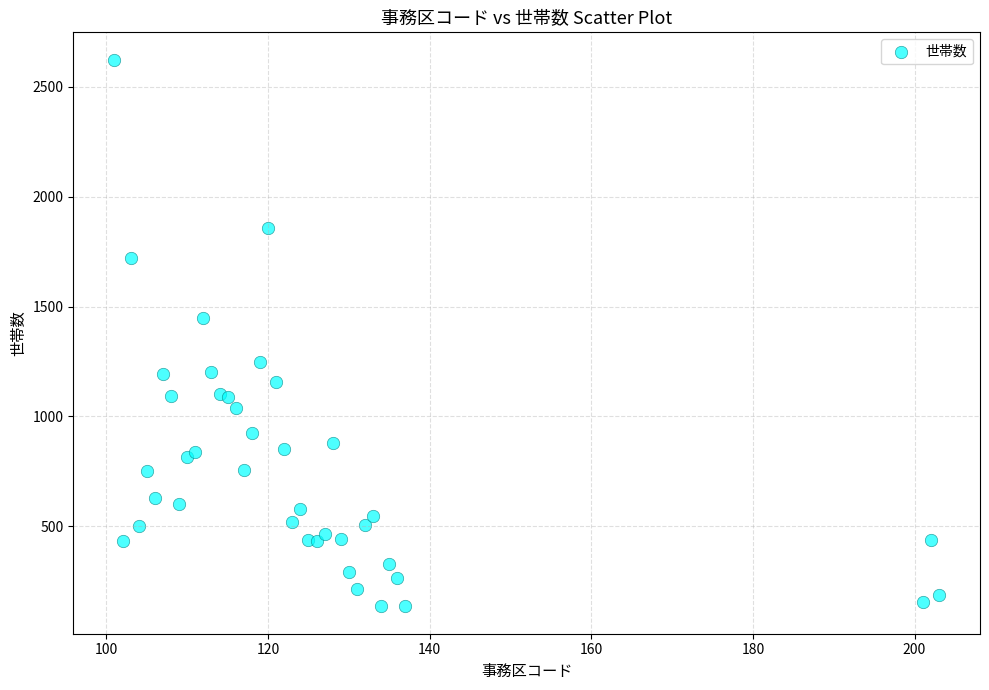

What Y value in the scatter plot is closest to 1379?

1446